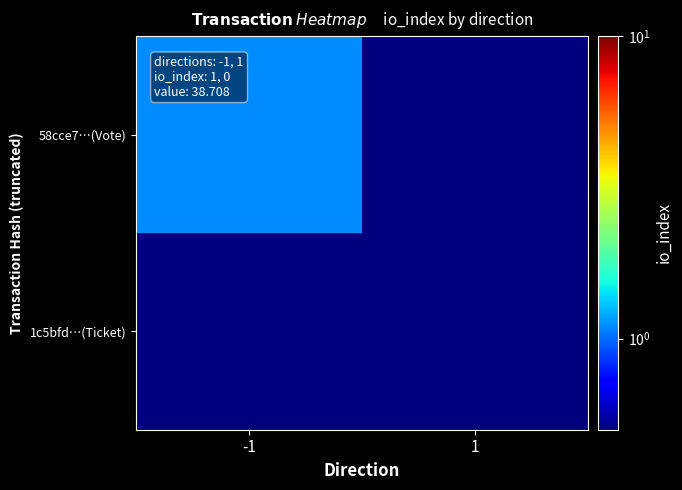

Between -1 and 1, which series saw the biggest shift?

58cce7…(Vote)